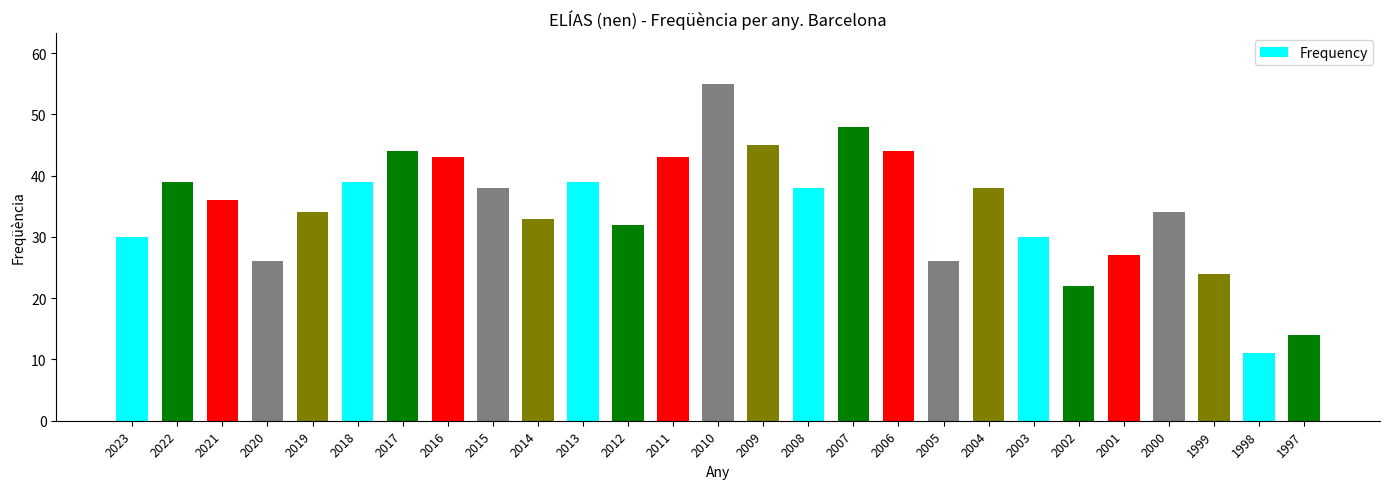

What is the change in value from 2005 to 2001?

+1